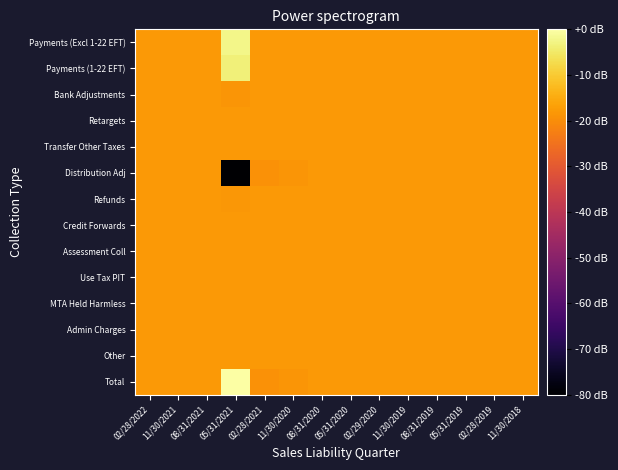

Which category has the highest value across all series?

05/31/2021